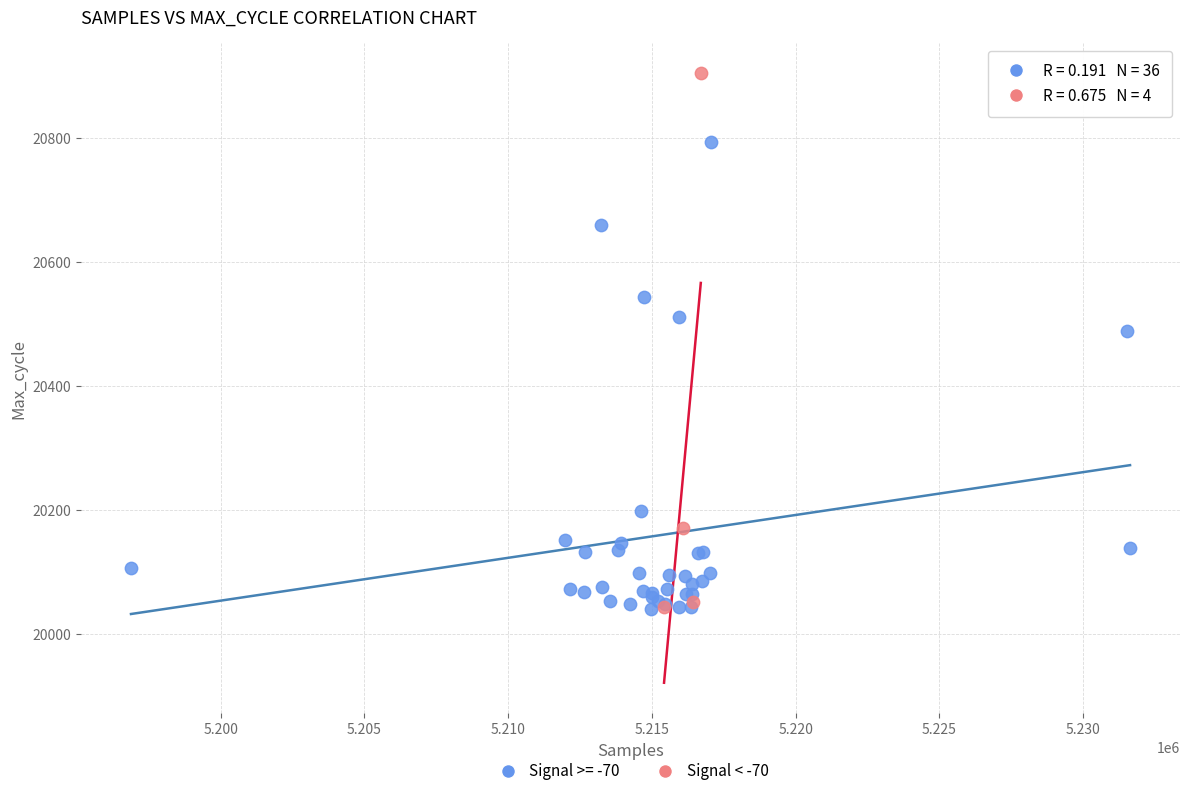

Which series contains the highest Y value?

Signal < -70